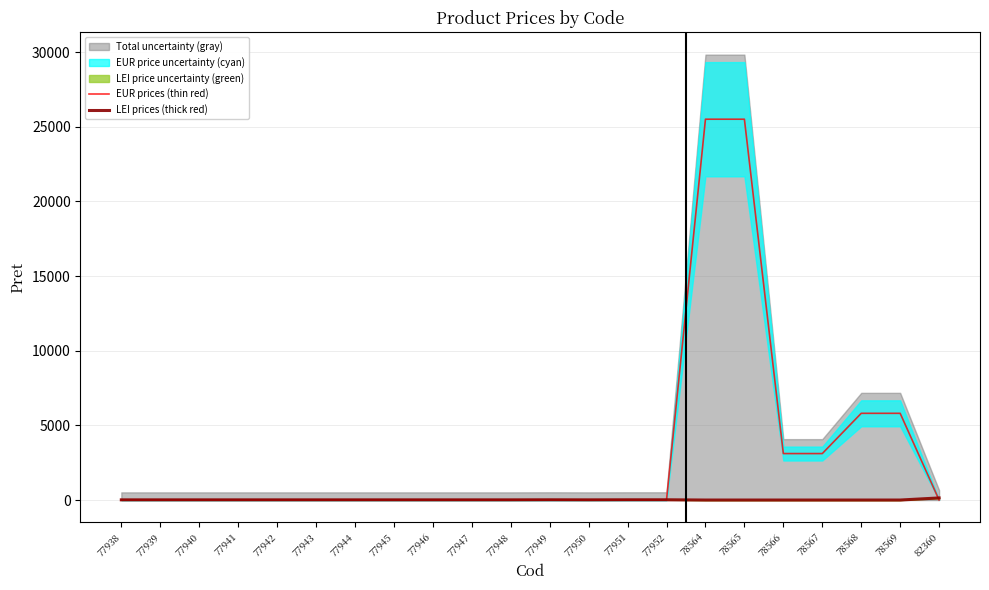

What is the difference between the second highest and minimum values in the EUR prices (thin red) series?

25508.4